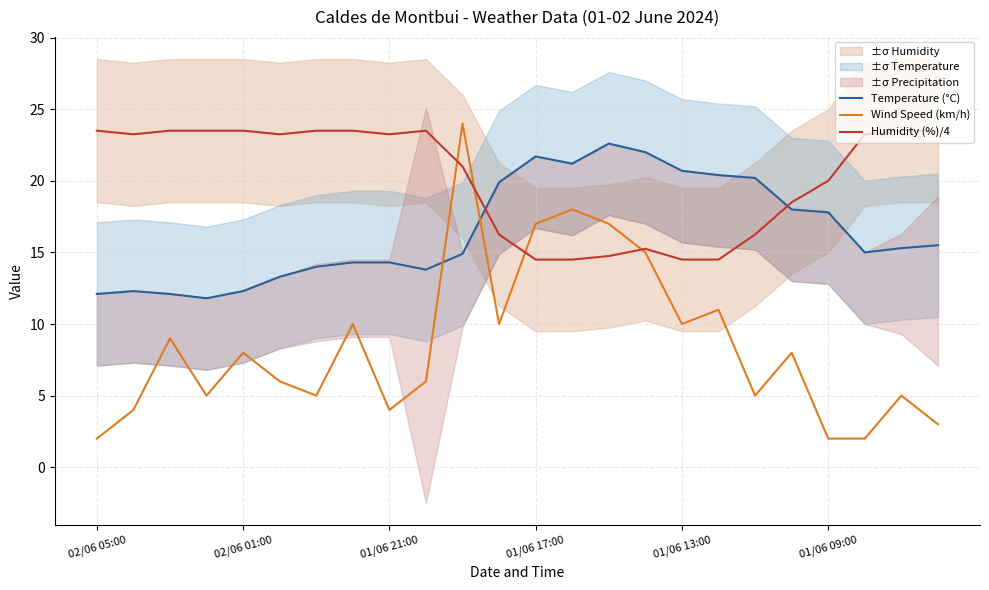

What is the highest value of the Humidity (%)/4 series?

23.5